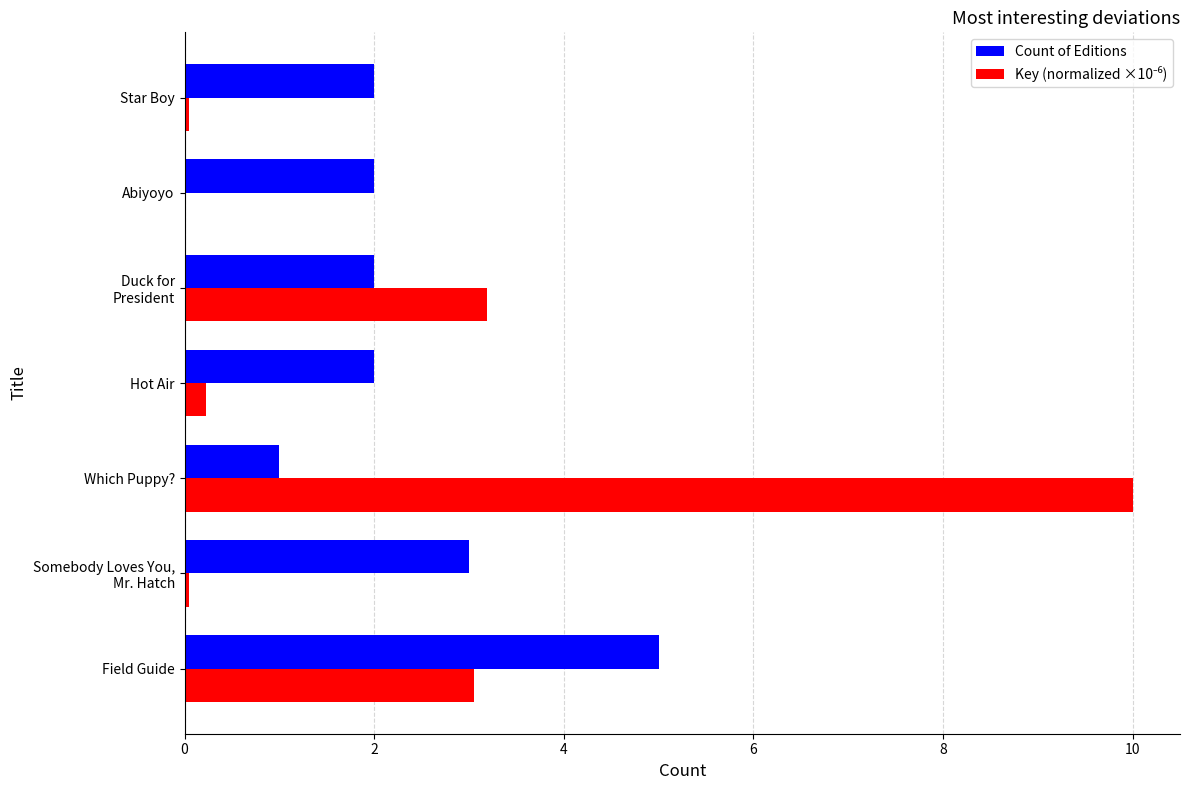

At which category is the sum across all series the highest?

Which Puppy?